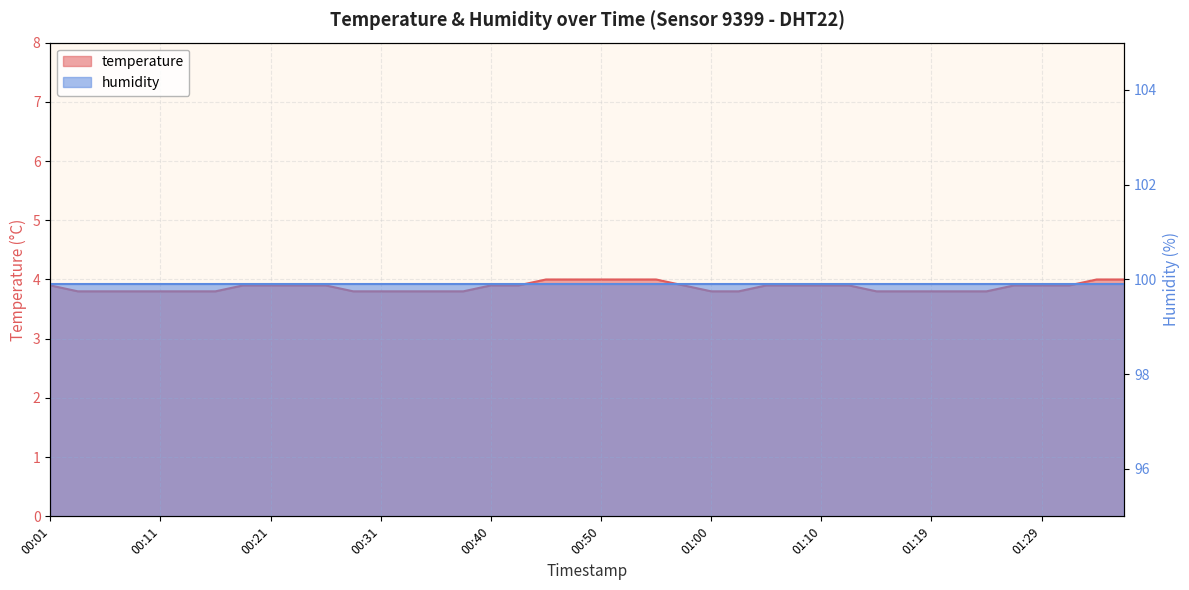

What is the label of the 20th point from the left?

00:48